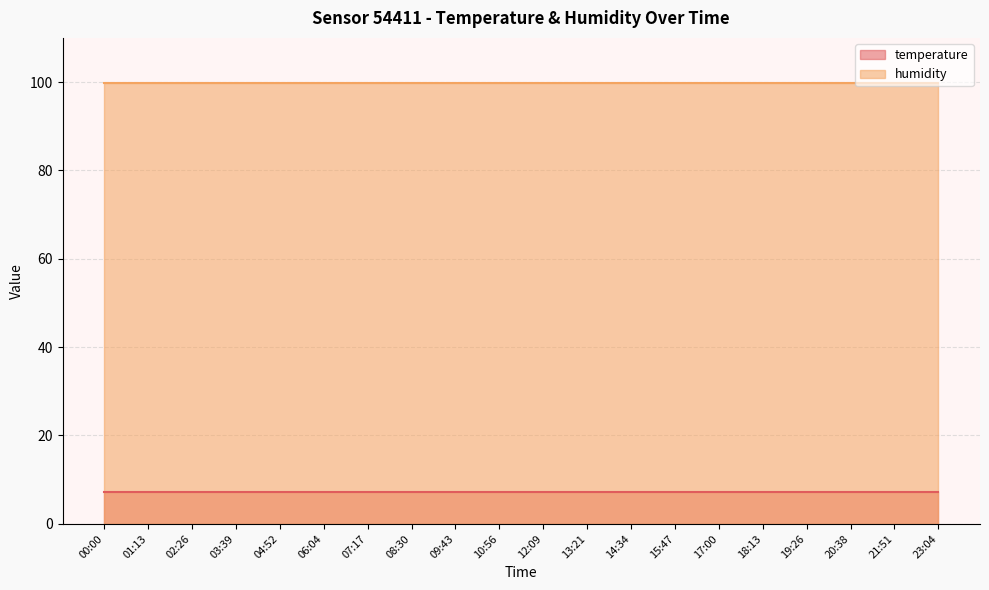

What position from the right is 00:00?

20